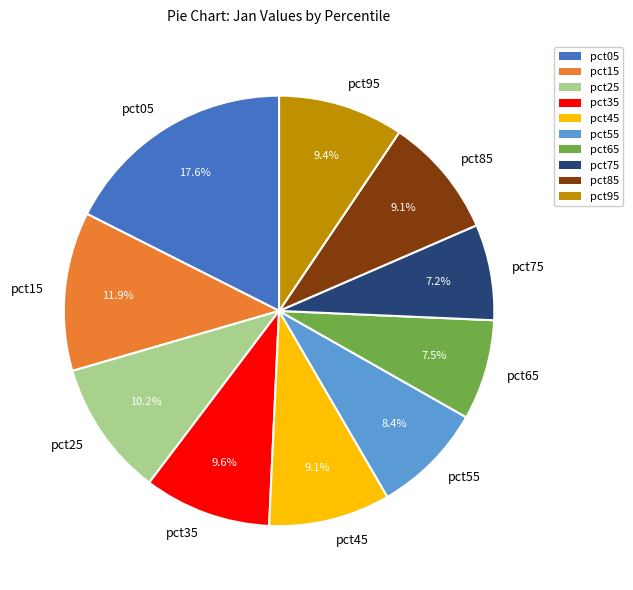

What percentage do pct75 and pct15 together represent?

19.1%